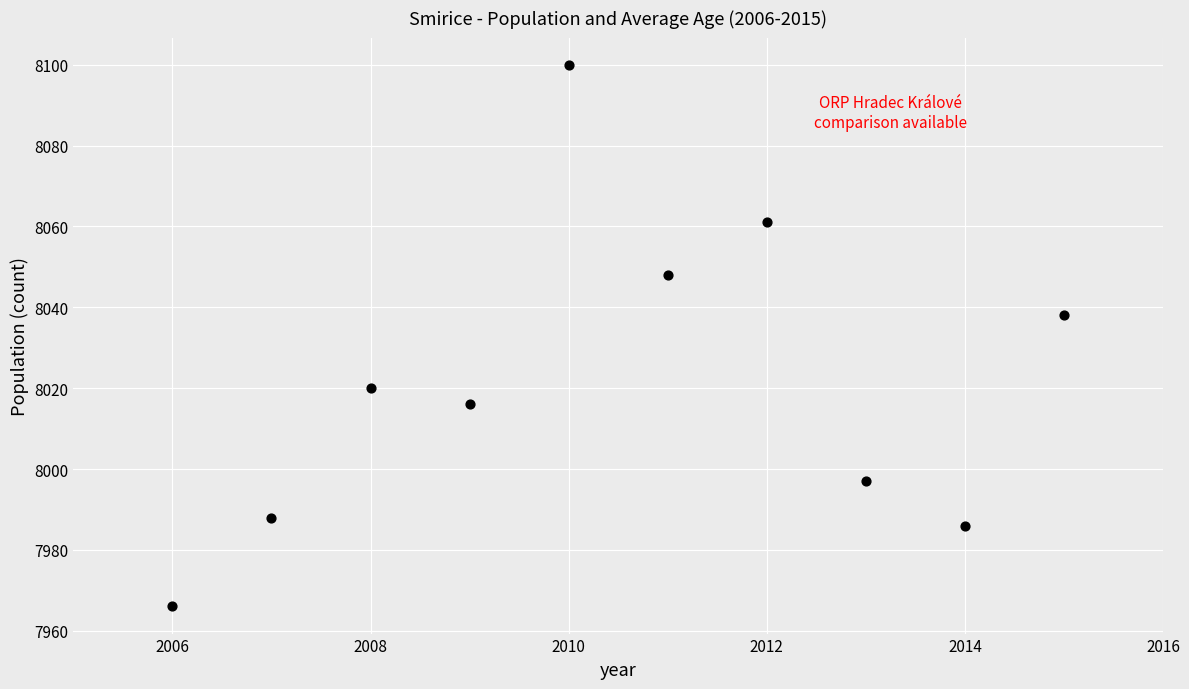

What Y value in the scatter plot is closest to 8033?

8038